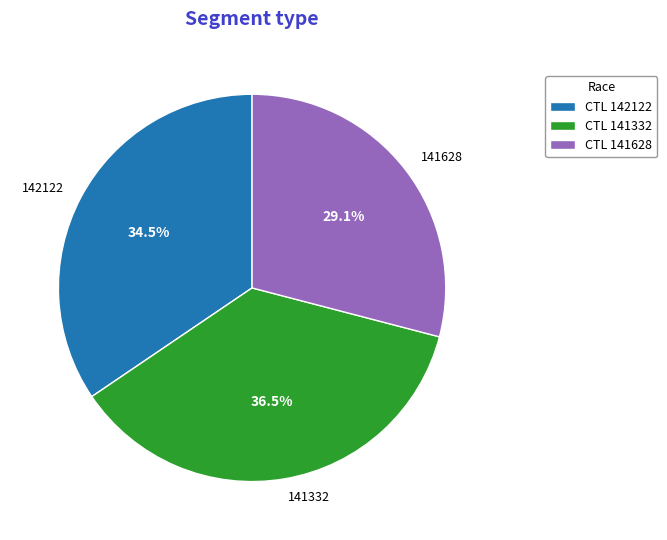

Count the number of slices in the pie.

3